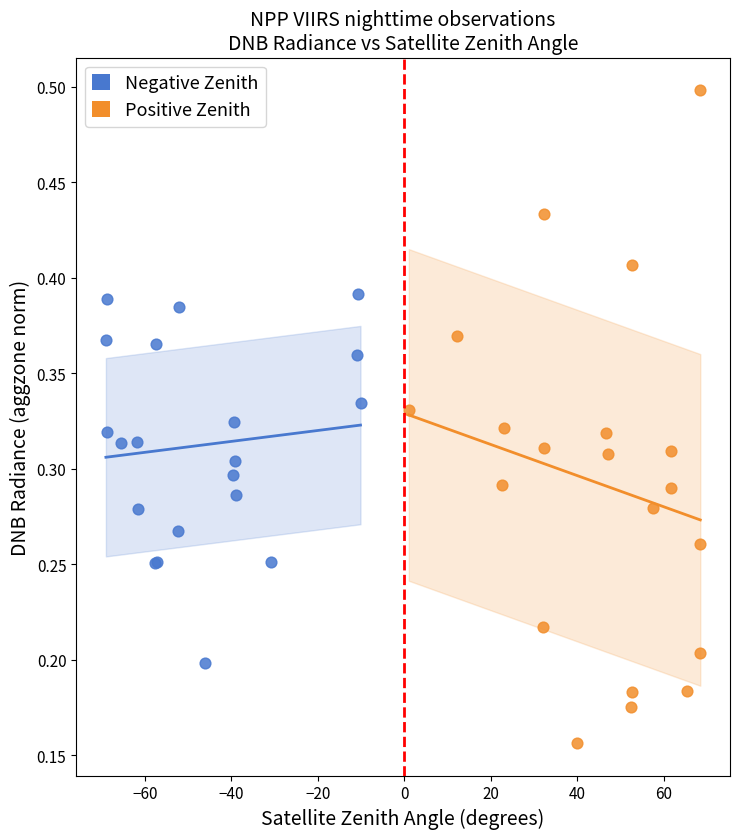

Which series contains the lowest Y value?

Positive Zenith